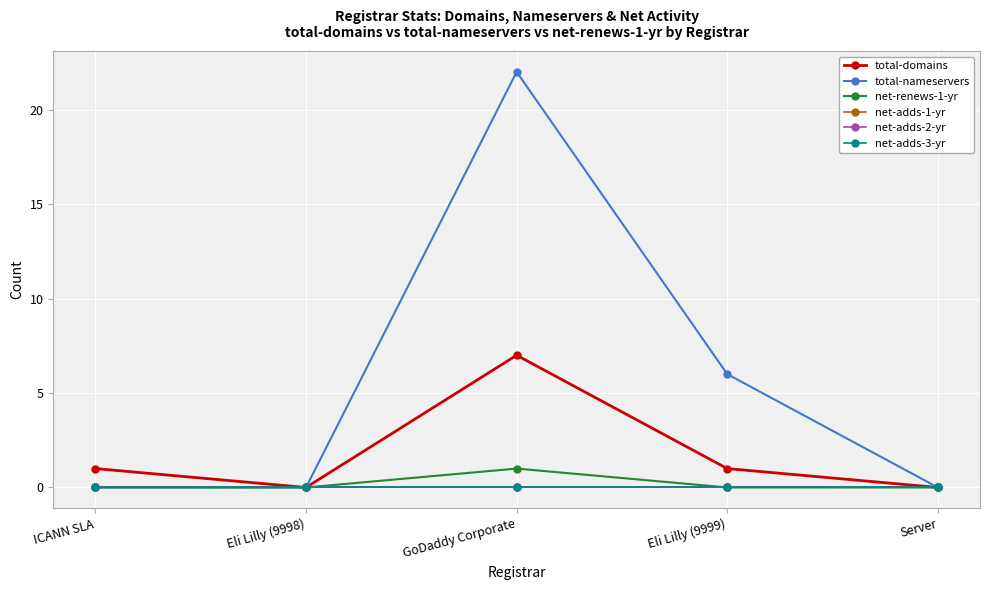

True or false: total-nameservers and net-renews-1-yr cross at least once.

False